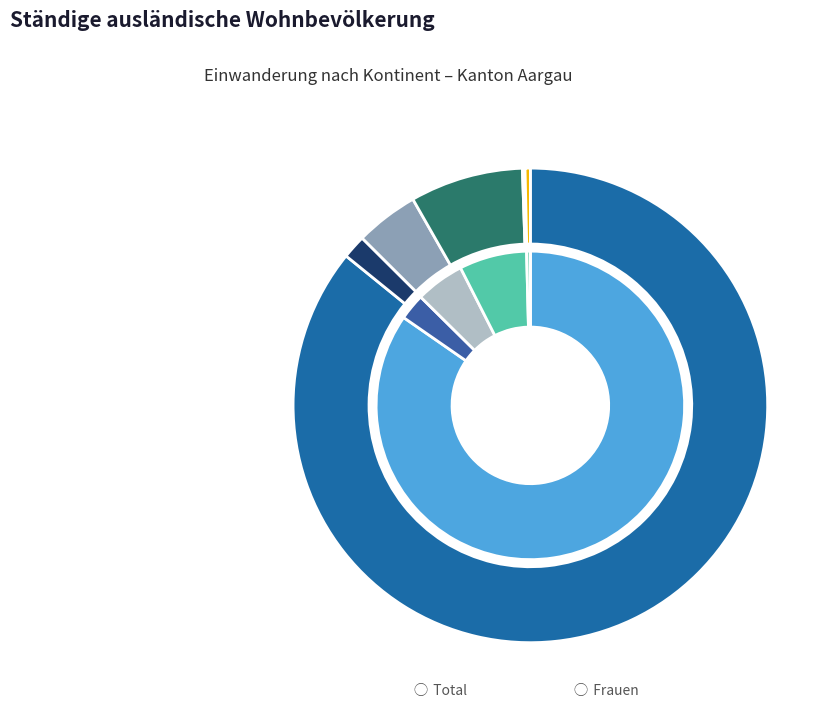

To the nearest percent, what is the difference between the Afrika and Ozeanien slice percentages?

2%